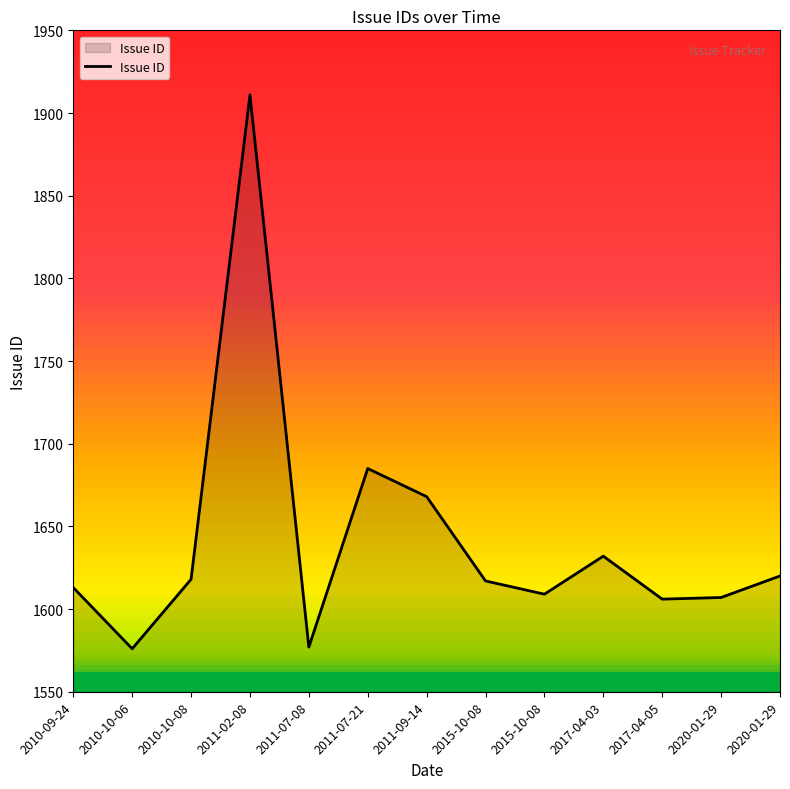

Where is the first local minimum?

2010-10-06